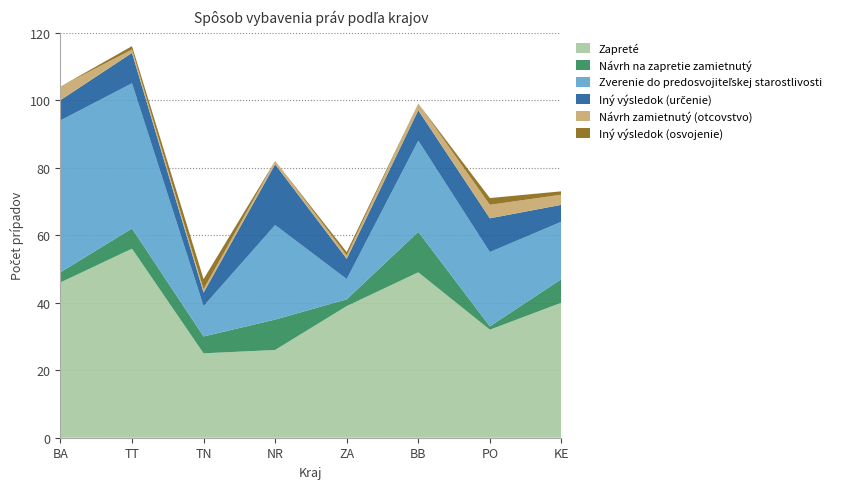

Reading left to right, what are all the values shown in this chart?

Zapreté: 46	56	25	26	39	49	32	40
Návrh na zapretie zamietnutý: 3	6	5	9	2	12	1	7
Zverenie do predosvojiteľskej starostlivosti: 45	43	9	28	6	27	22	17
Iný výsledok (určenie): 6	9	4	18	6	9	10	5
Návrh zamietnutý (otcovstvo): 4	1	1	1	1	2	4	3
Iný výsledok (osvojenie): 0	1	3	0	1	0	2	1